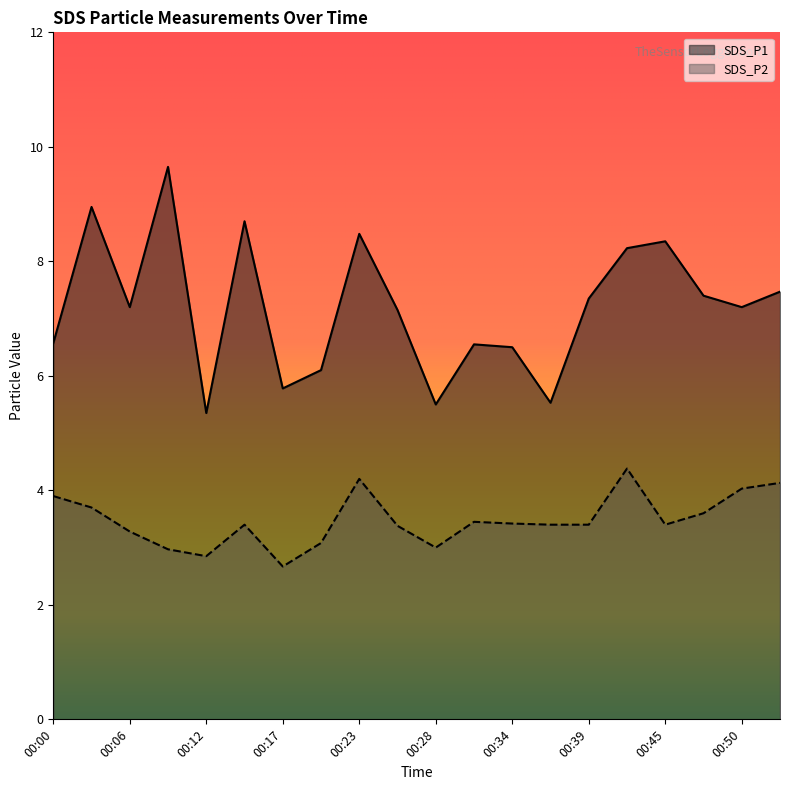

True or false: SDS_P2 and SDS_P1 intersect in this chart.

False